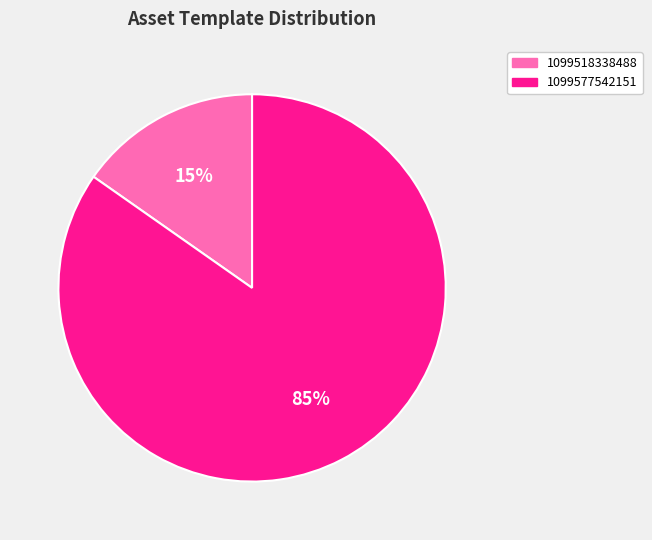

Which category has the smallest portion of the pie?

1099518338488